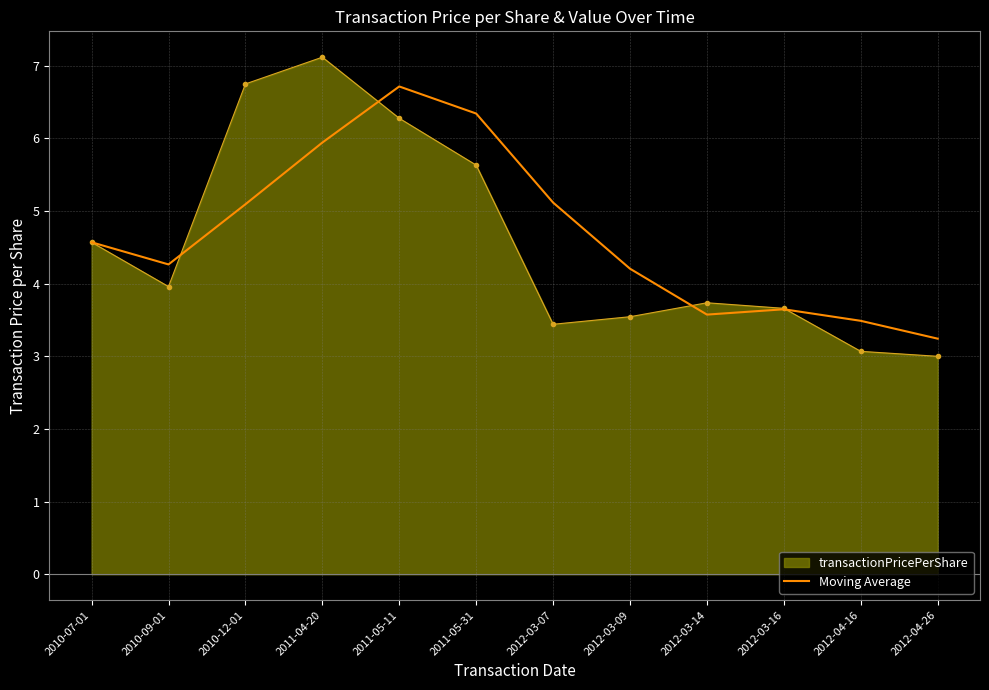

What is the minimum value for transactionPricePerShare?

3.0